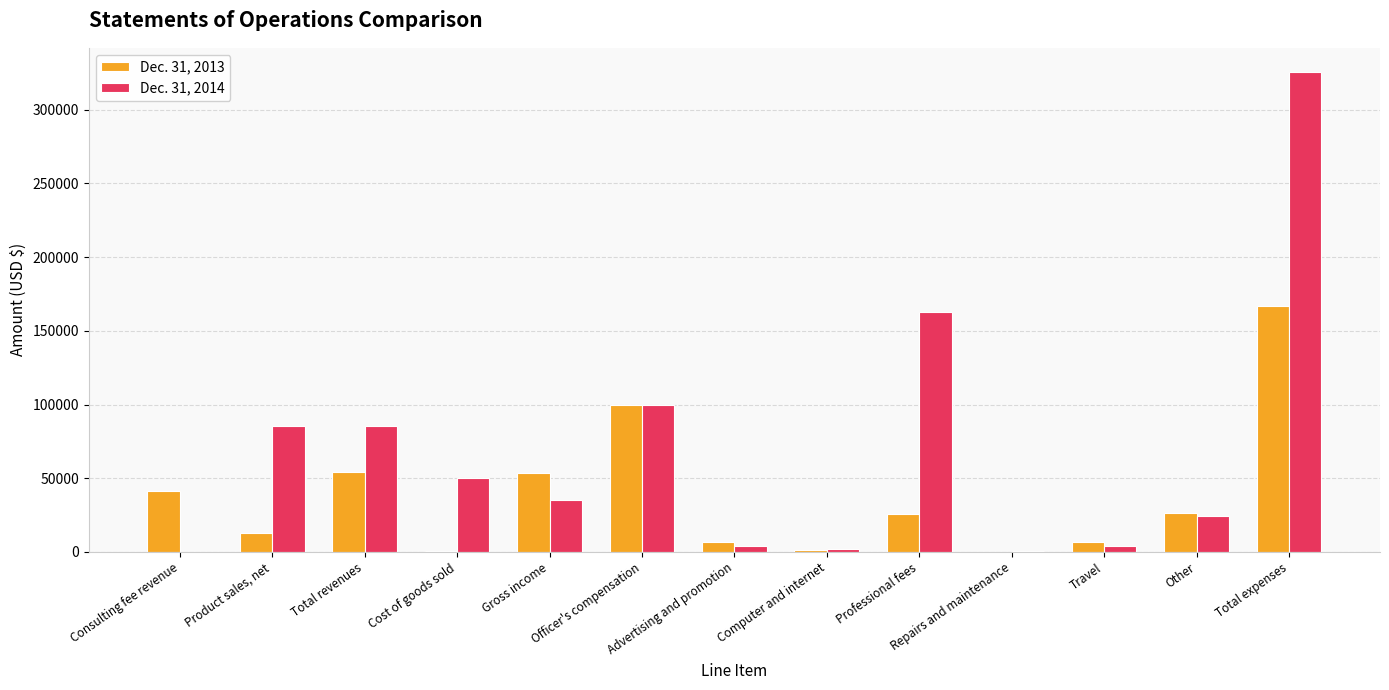

Which series changed the most between Total revenues and Professional fees?

Dec. 31, 2014